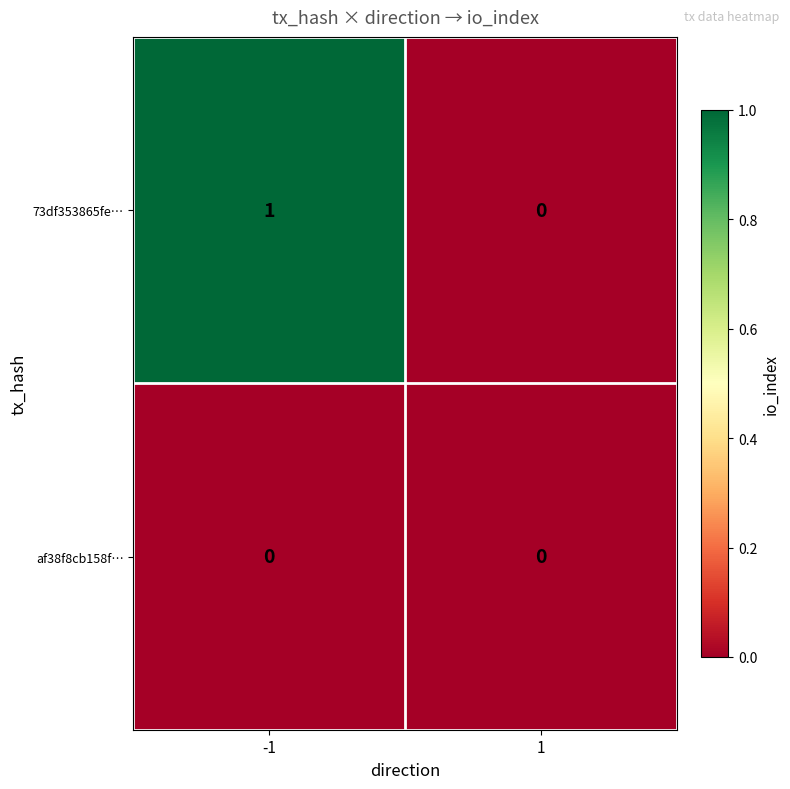

True or false: 73df353865fe… has a value of -1 at 1.

False